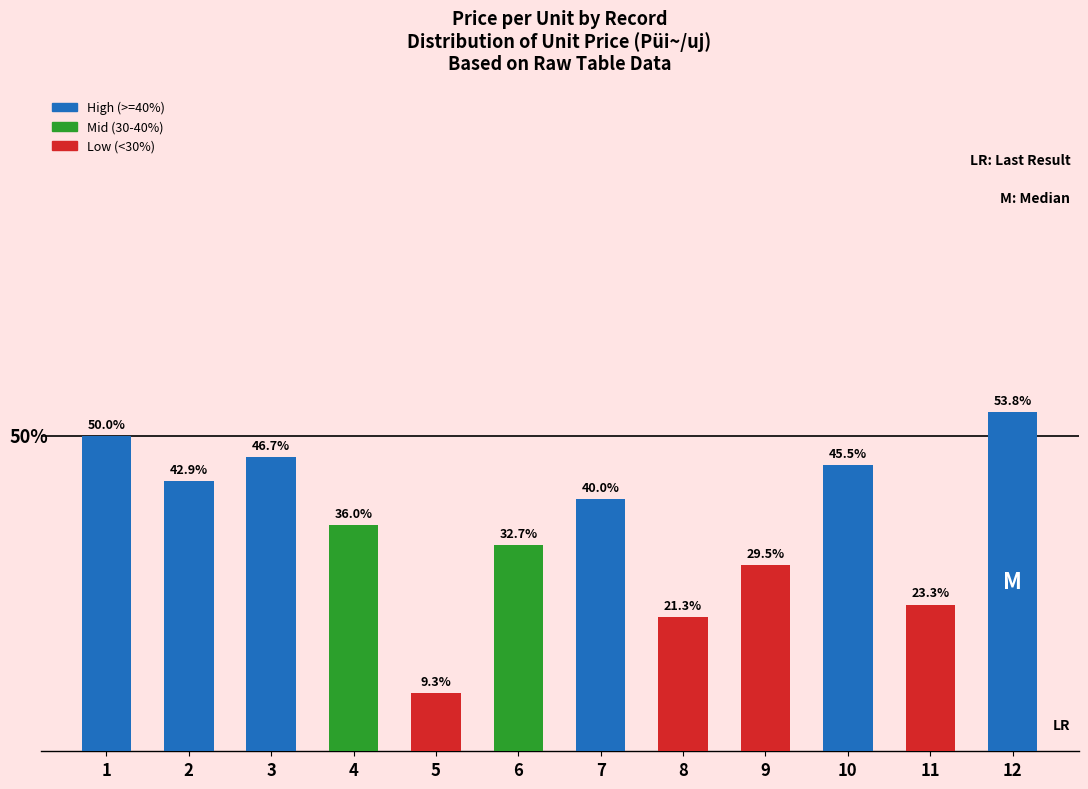

Rank the categories by value from lowest to highest.

5, 8, 11, 9, 6, 4, 7, 2, 10, 3, 1, 12